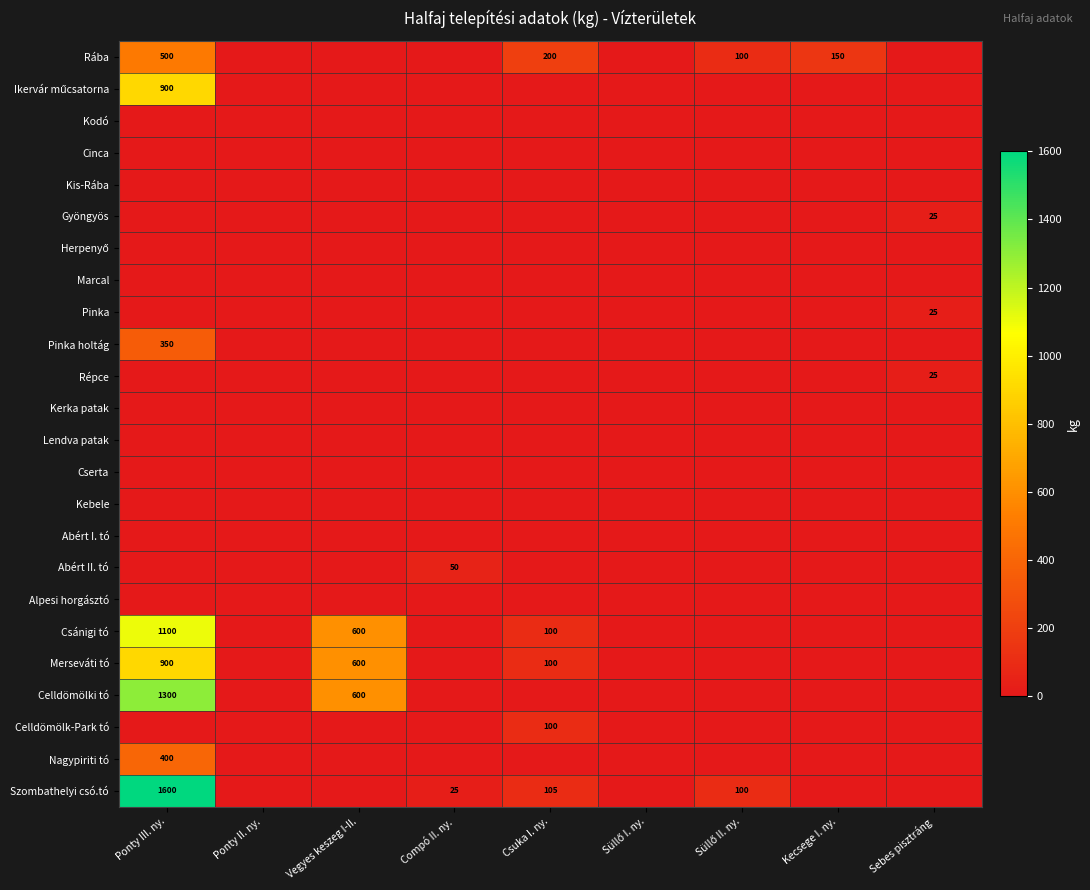

List the labels in order of Celldömölki tó value, smallest first.

Ponty II. ny., Compó II. ny., Csuka I. ny., Süllő I. ny., Süllő II. ny., Kecsege I. ny., Sebes pisztráng, Vegyes keszeg I-II., Ponty III. ny.